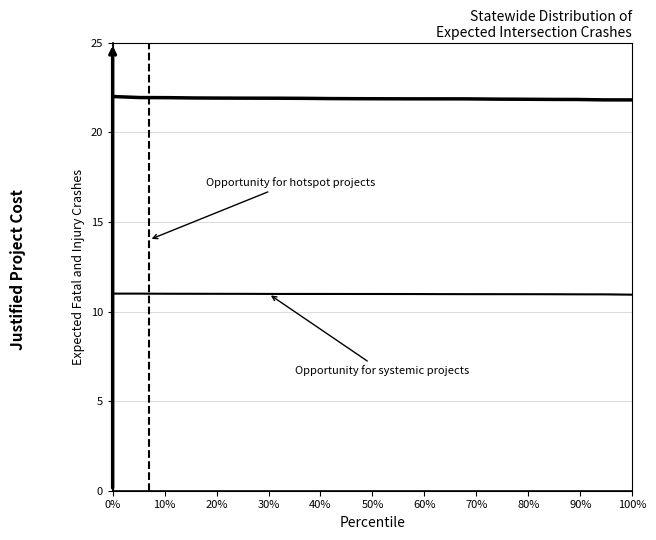

What is the label of the 13th point from the right?

70%